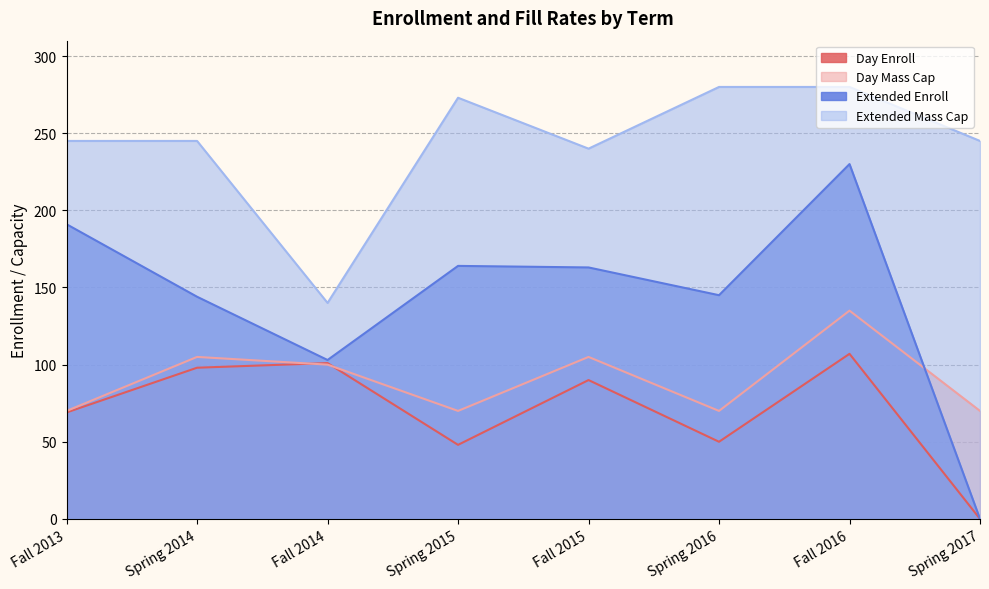

What is the label of the 7th point from the left?

Fall 2016